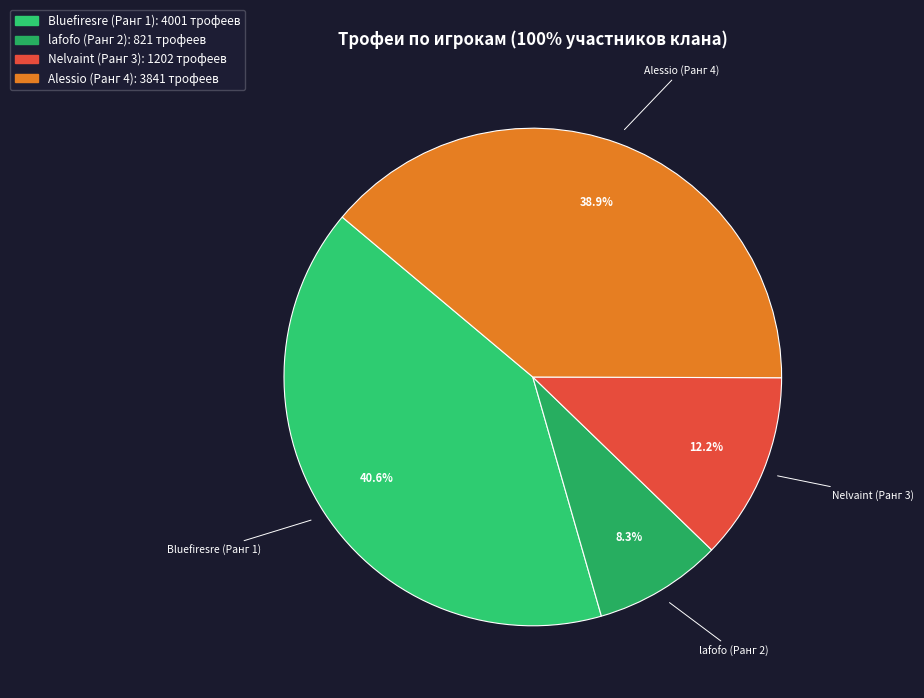

How much of the chart is everything except Alessio (Ранг 4)?

61.1%